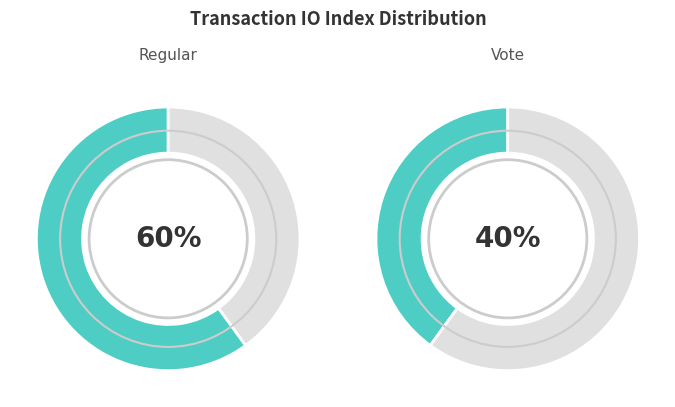

To the nearest percent, what is the average slice percentage?

50%